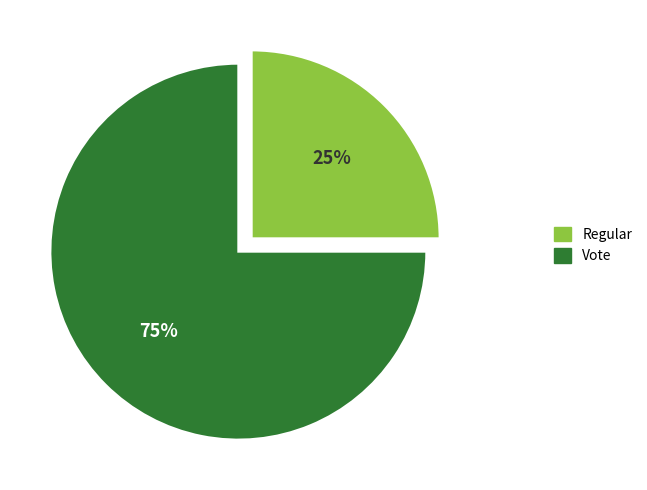

Is there any slice that represents more than half of the pie?

Yes